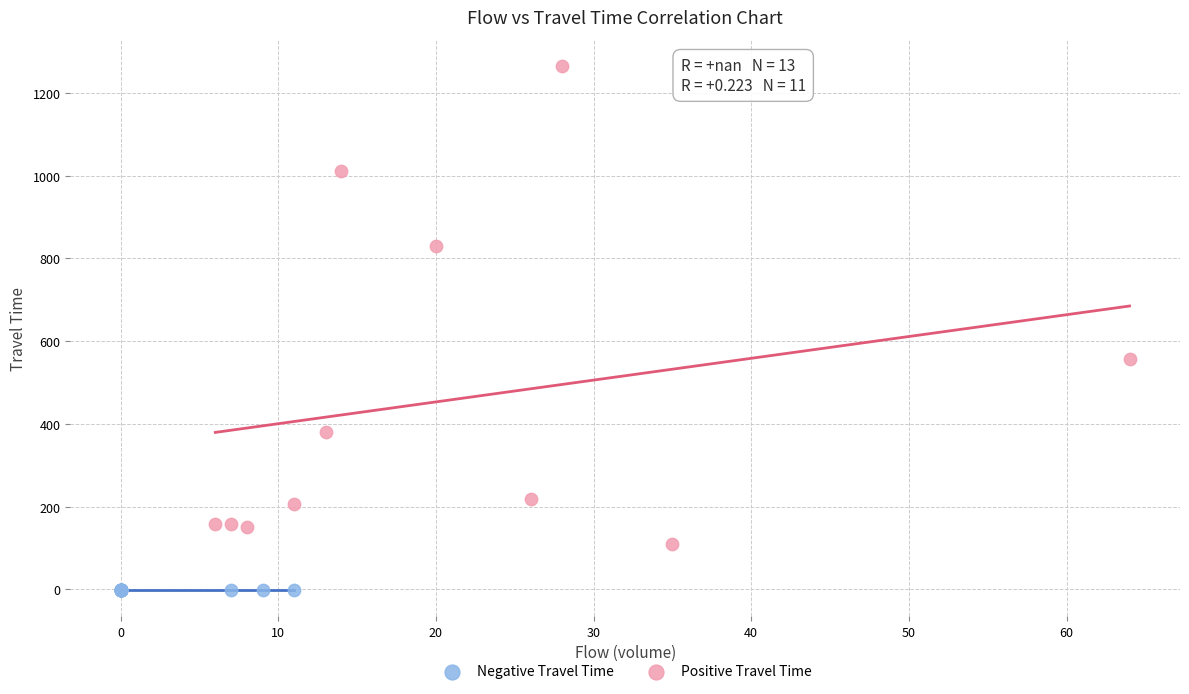

Which series contains the highest Y value?

Positive Travel Time